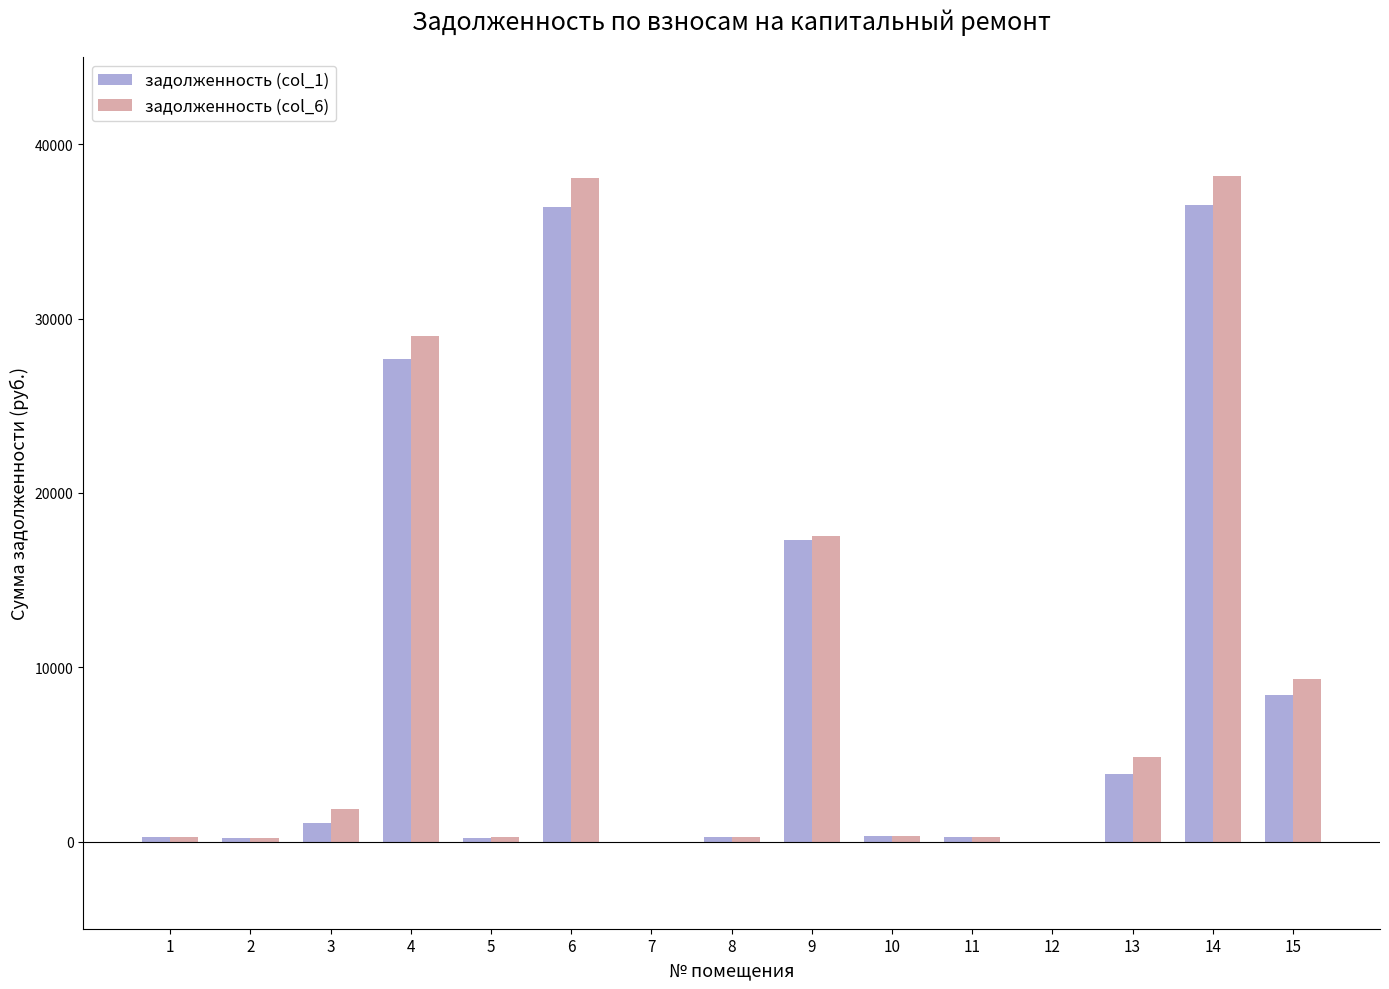

What is the maximum value for задолженность (col_6)?

38205.7